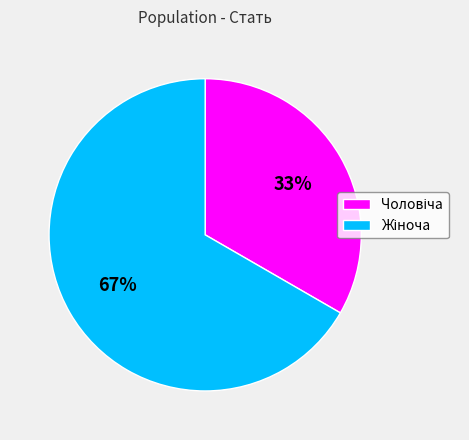

Is there a majority slice in this chart?

Yes